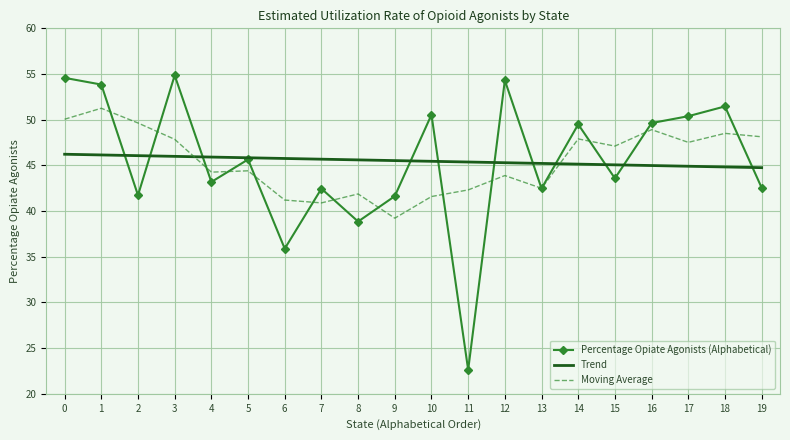

Which series changed the most between 1 and 10?

Moving Average